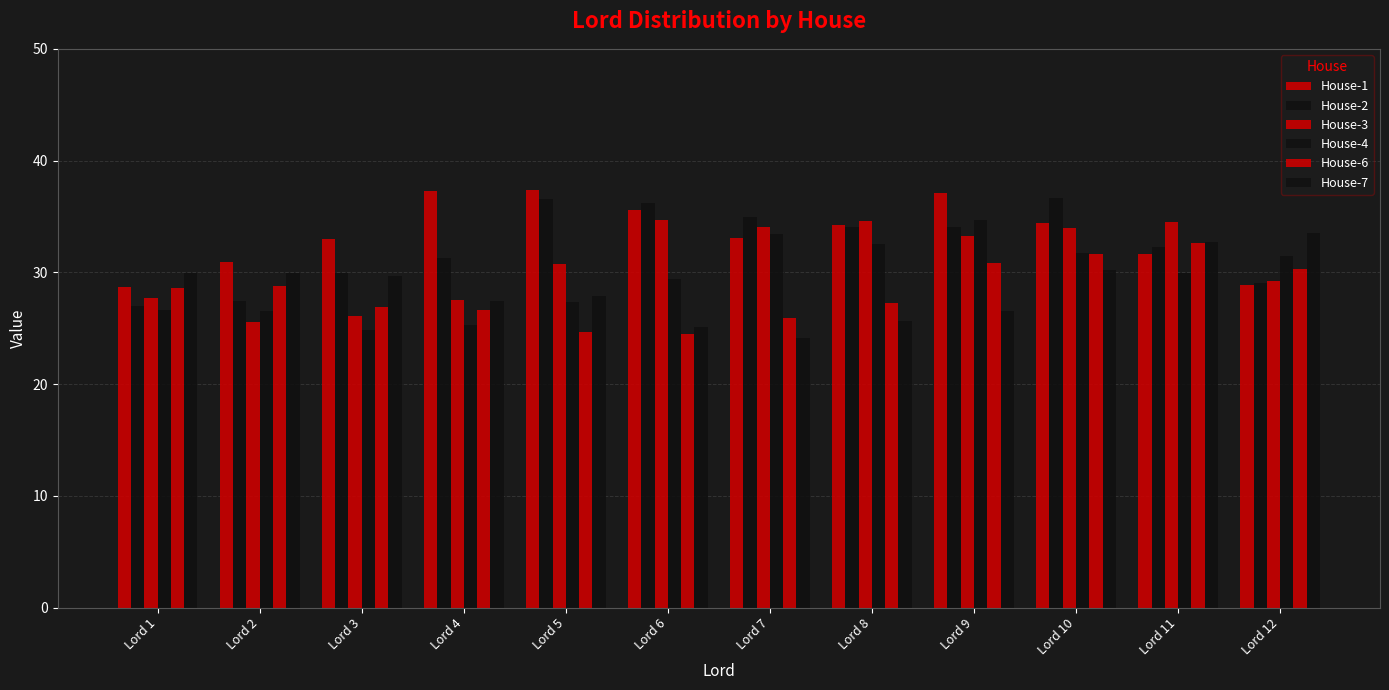

At which category is the sum across all series the highest?

Lord 10